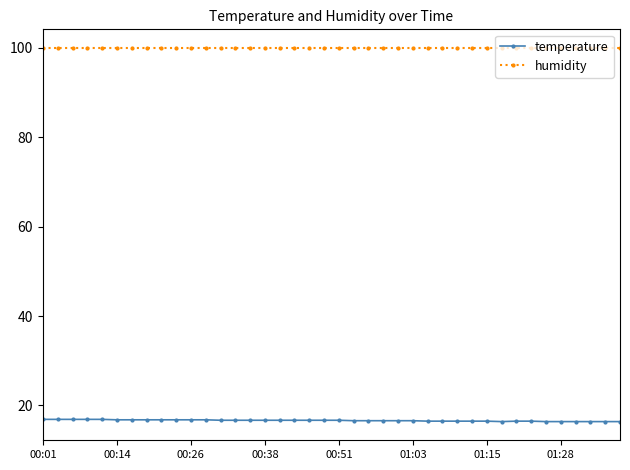

True or false: temperature and humidity cross at least once.

False